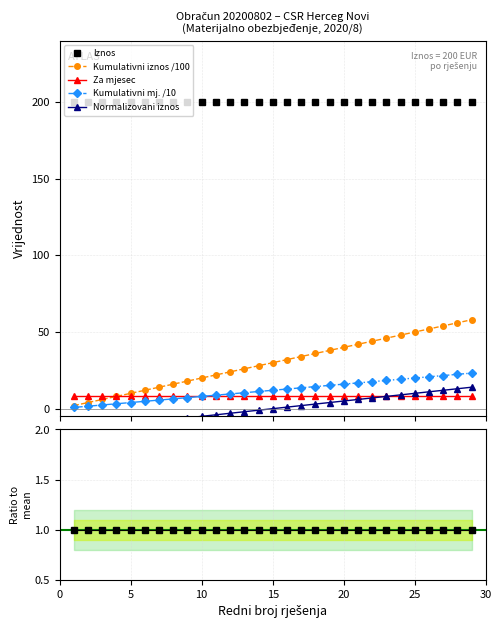

What is the lowest value of the Iznos / mean series?

1.0